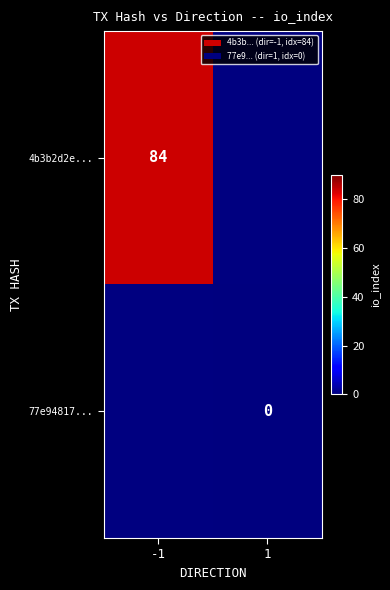

Which category has the lowest value across all series?

1